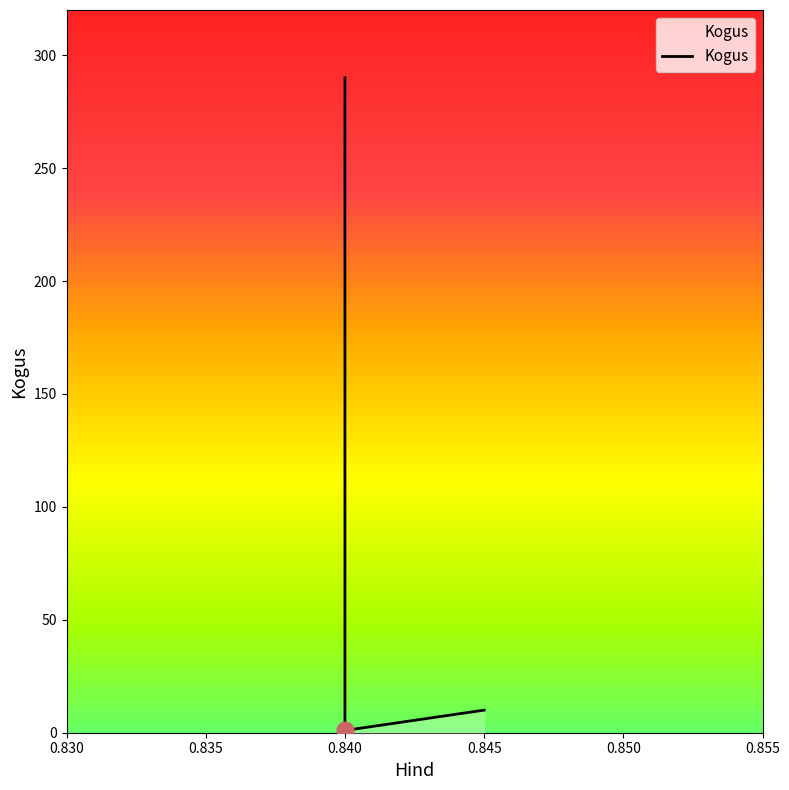

Which category has the lowest value across all series?

0.840